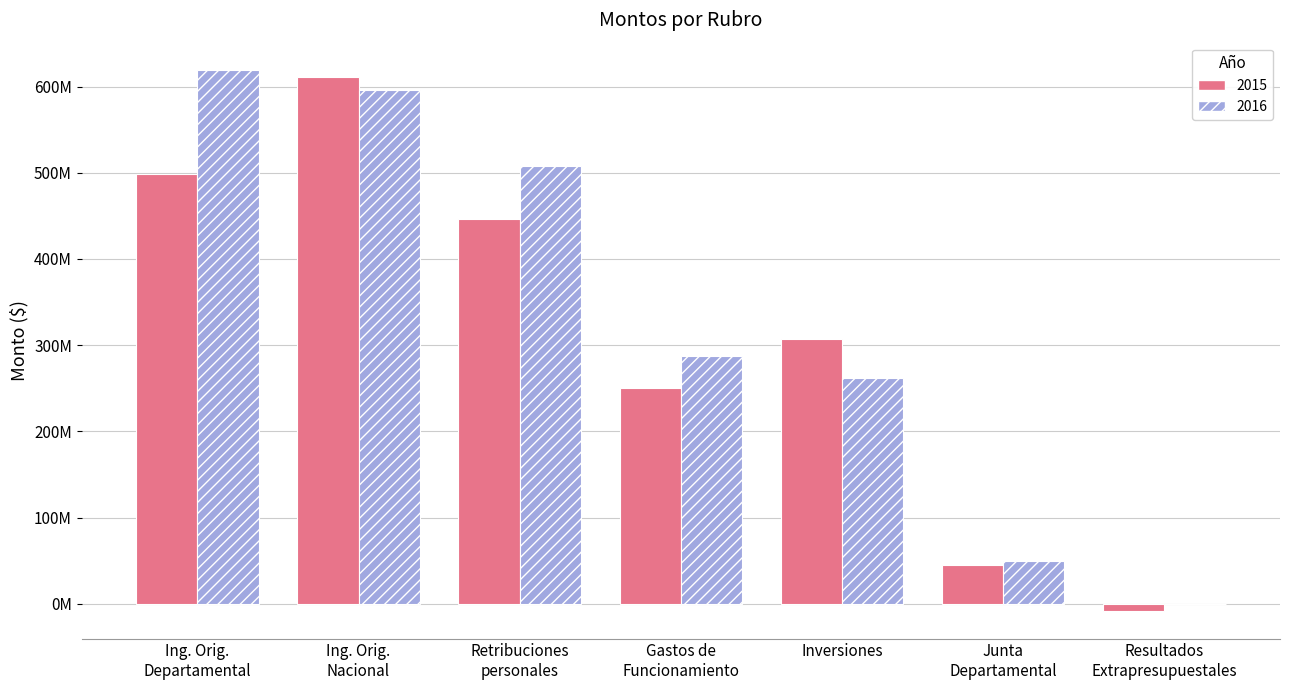

List the series in order of their overall mean, lowest first.

2015, 2016